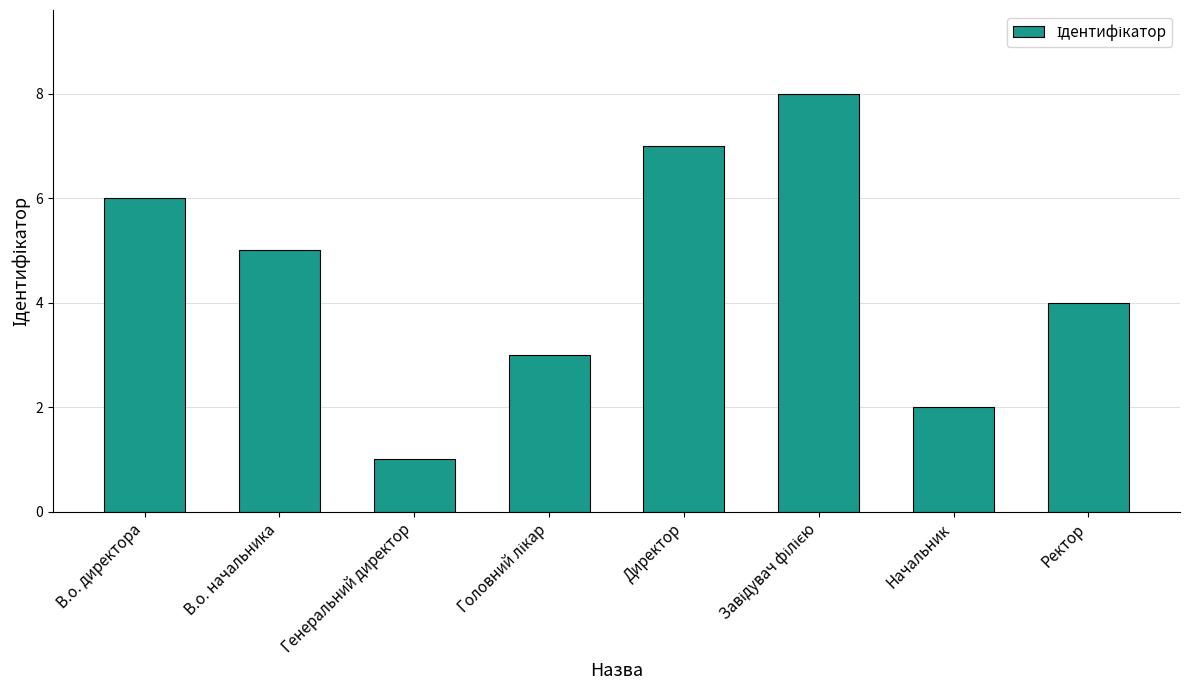

What is the change in value from Генеральний директор to Ректор?

+3